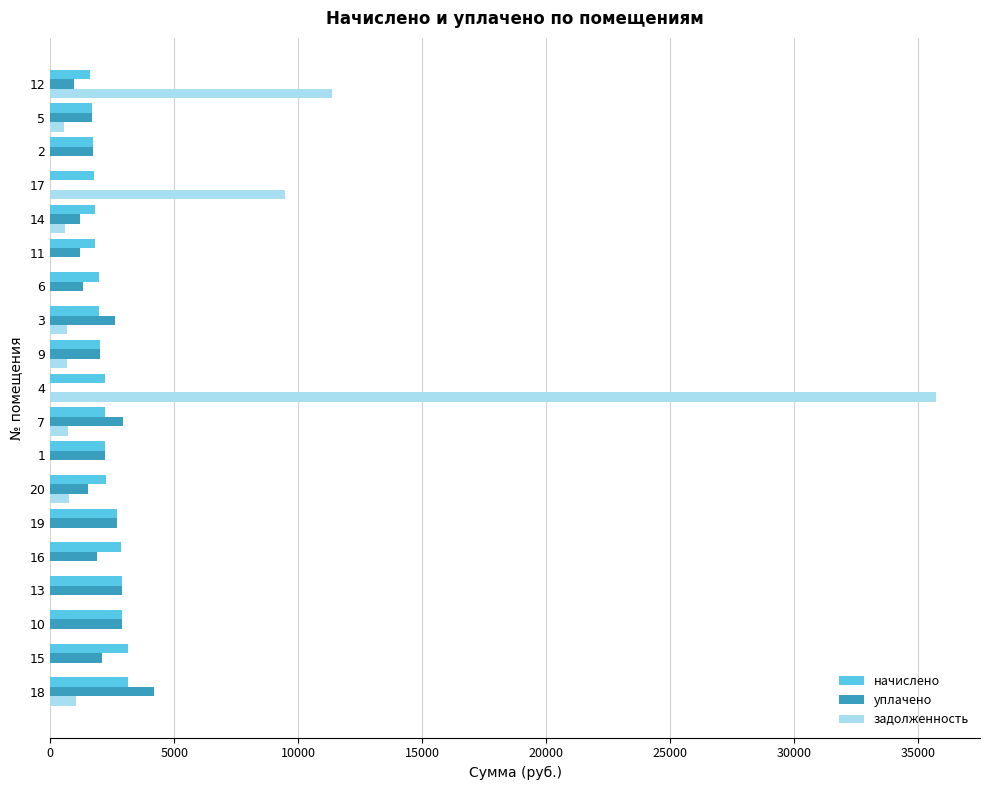

Is the value of уплачено at 10 greater than the value of задолженность at 2?

Yes